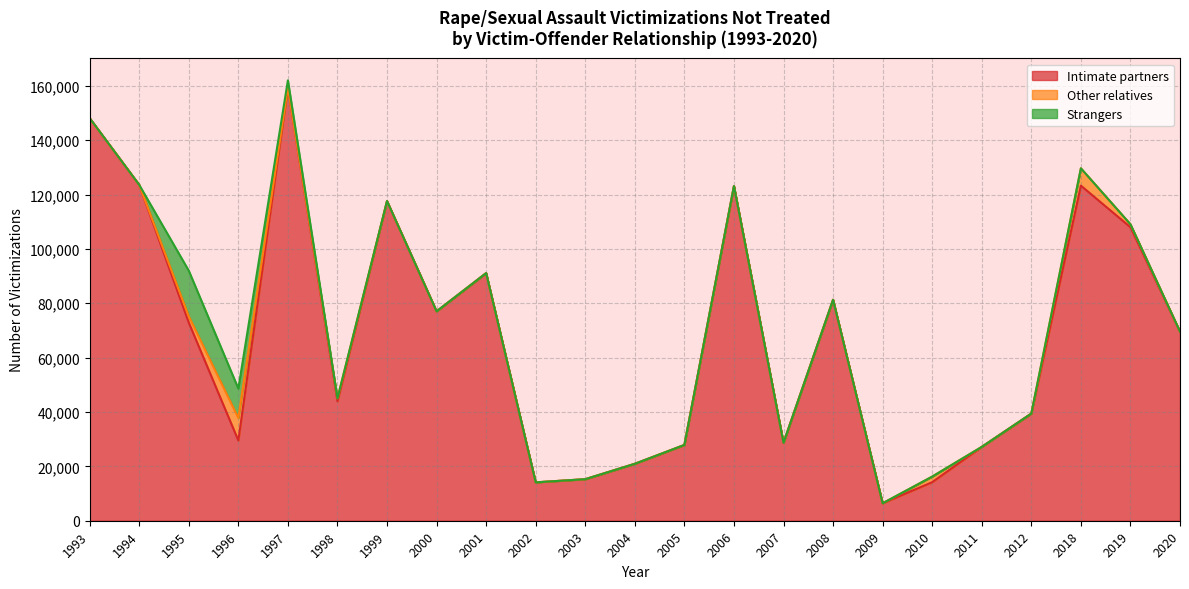

Reading left to right, list all the values displayed in this chart.

Intimate partners: 1993=148116	1994=123562	1995=72888	1996=29527	1997=159437	1998=43943	1999=117609	2000=77038	2001=91102	2002=14119	2003=15281	2004=20946	2005=27882	2006=123119	2007=28676	2008=81291	2009=6427	2010=14190	2011=27169	2012=39417	2018=123276	2019=107980	2020=69572
Other relatives: 1993=0	1994=0	1995=2327	1996=8255	1997=0	1998=1078	1999=0	2000=0	2001=0	2002=0	2003=0	2004=0	2005=0	2006=0	2007=0	2008=0	2009=0	2010=2055	2011=0	2012=0	2018=6371	2019=1078	2020=0
Strangers: 1993=0	1994=0	1995=16773	1996=10838	1997=2582	1998=0	1999=0	2000=0	2001=0	2002=0	2003=0	2004=0	2005=0	2006=0	2007=0	2008=0	2009=0	2010=0	2011=0	2012=0	2018=0	2019=0	2020=0